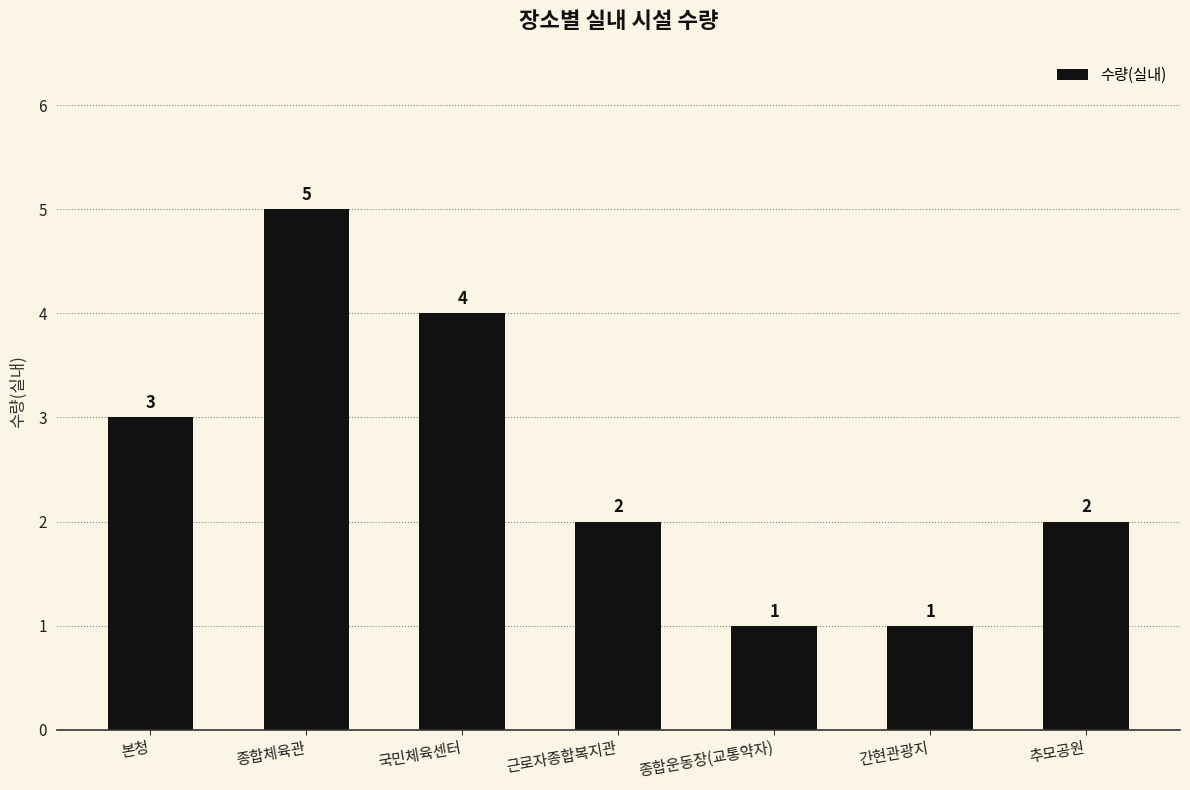

Count the number of data series in this chart.

1